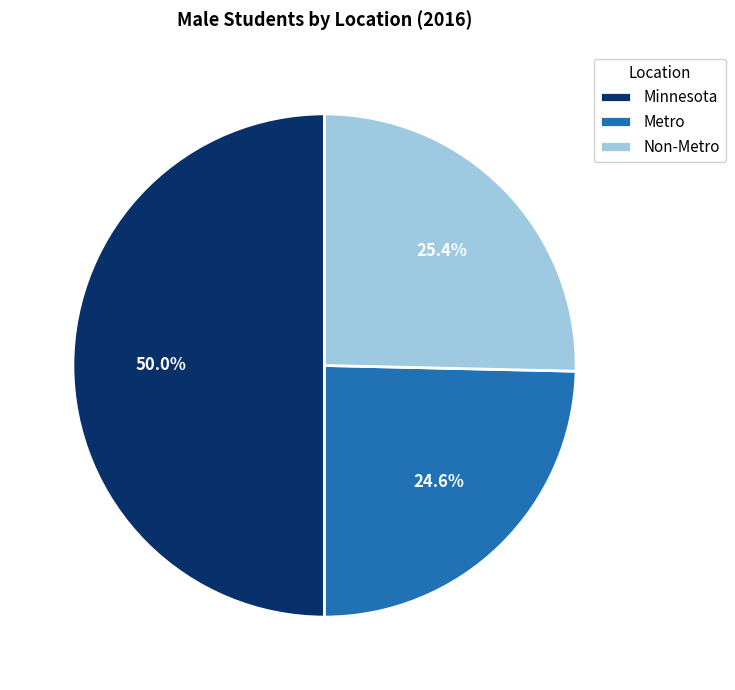

True or false: Non-Metro accounts for 25% of the total.

True